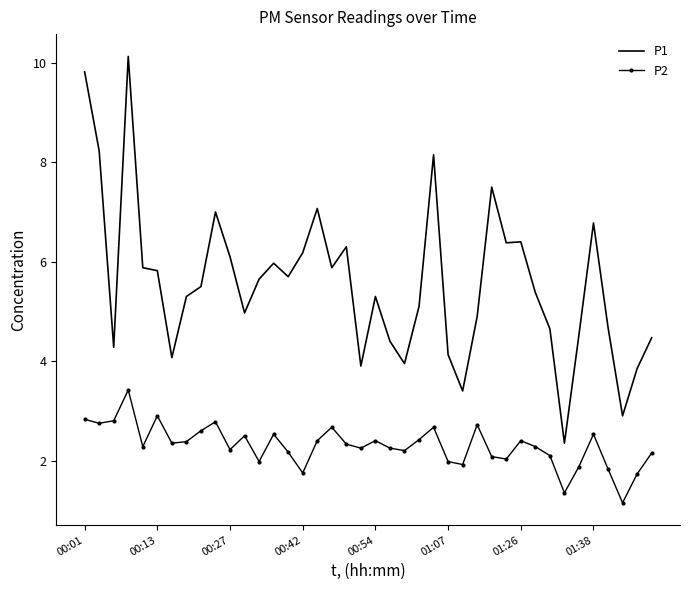

What is the maximum value for P2?

3.4